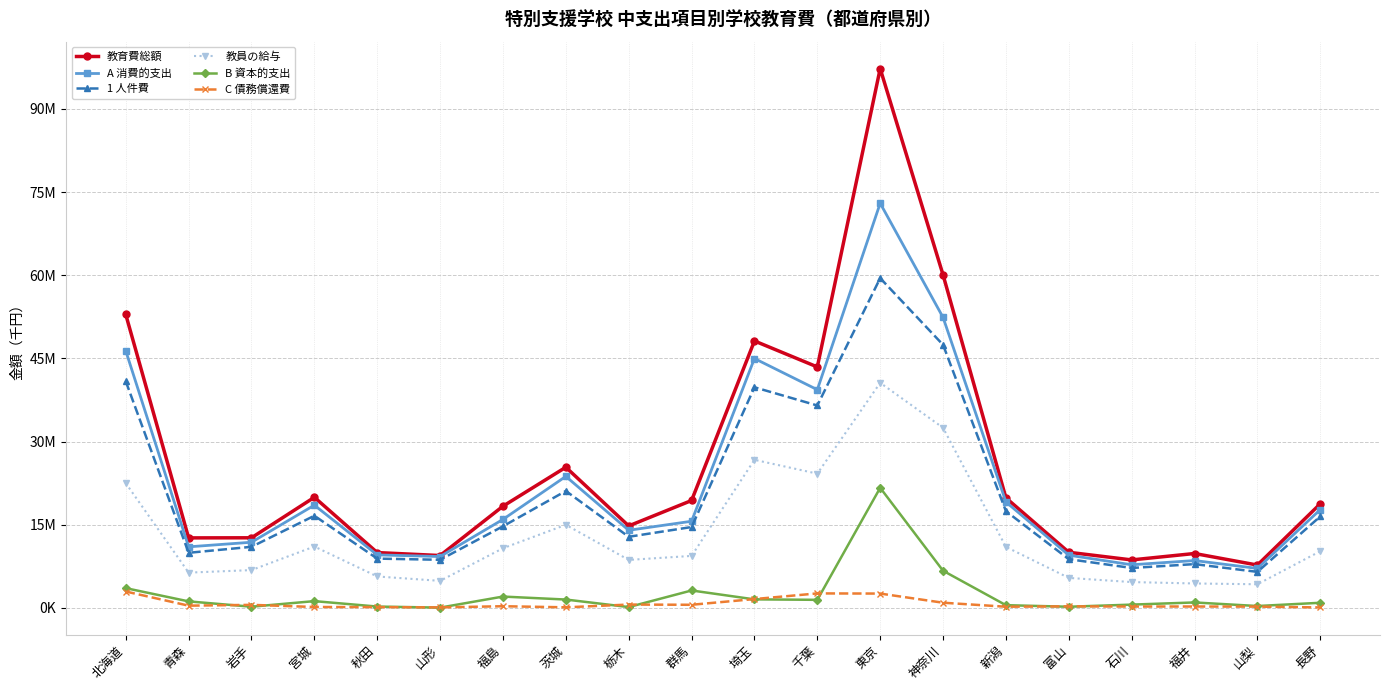

Reading left to right, extract all data points from this chart.

教育費総額: 北海道=52941755	青森=12644765	岩手=12662666	宮城=19968173	秋田=9995435	山形=9461684	福島=18359637	茨城=25386459	栃木=14804222	群馬=19389097	埼玉=48165178	千葉=43475228	東京=97281989	神奈川=60078200	新潟=19859864	富山=10048371	石川=8671646	福井=9828996	山梨=7743489	長野=18790886
A 消費的支出: 北海道=46386556	青森=11032078	岩手=11862369	宮城=18547215	秋田=9578819	山形=9284117	福島=15978079	茨城=23738867	栃木=14017075	群馬=15646553	埼玉=44998067	千葉=39371859	東京=72998381	神奈川=52408174	新潟=19120433	富山=9524444	石川=7795757	福井=8559126	山梨=7138548	長野=17747366
1 人件費: 北海道=40890897	青森=9954847	岩手=11034847	宮城=16635587	秋田=8908244	山形=8696927	福島=14738098	茨城=21105919	栃木=12844570	群馬=14602616	埼玉=39808003	千葉=36526335	東京=59492788	神奈川=47467755	新潟=17464723	富山=8805314	石川=7219657	福井=7915364	山梨=6516402	長野=16515452
教員の給与: 北海道=22515461	青森=6381636	岩手=6834729	宮城=11087500	秋田=5685236	山形=4895030	福島=10778312	茨城=15008037	栃木=8673543	群馬=9393916	埼玉=26725103	千葉=24227696	東京=40617298	神奈川=32501673	新潟=11019626	富山=5427589	石川=4676536	福井=4422753	山梨=4281680	長野=10240528
B 資本的支出: 北海道=3581993	青森=1192850	岩手=232309	宮城=1240101	秋田=259058	山形=68437	福島=2062294	茨城=1524916	栃木=167847	群馬=3161132	埼玉=1556225	千葉=1472236	東京=21681084	神奈川=6717889	新潟=508962	富山=226094	石川=610195	福井=1000772	山梨=356843	長野=941878
C 債務償還費: 北海道=2973206	青森=419837	岩手=567988	宮城=180857	秋田=157558	山形=109130	福島=319264	茨城=122676	栃木=619300	群馬=581412	埼玉=1610886	千葉=2631133	東京=2602524	神奈川=952137	新潟=230469	富山=297833	石川=265694	福井=269098	山梨=248098	長野=101642